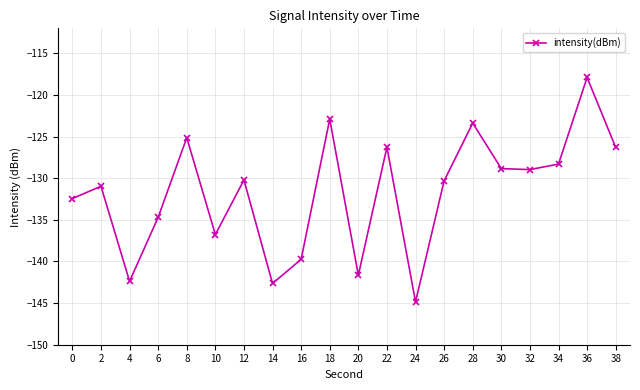

Where is the first local minimum?

4